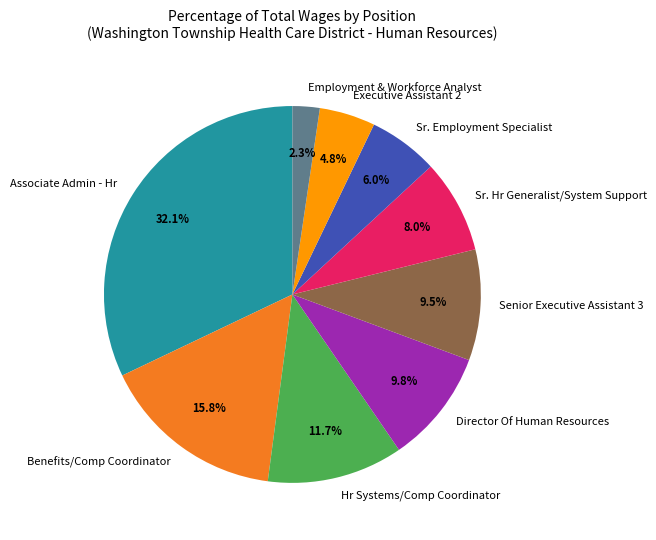

Count the number of slices in the pie.

9